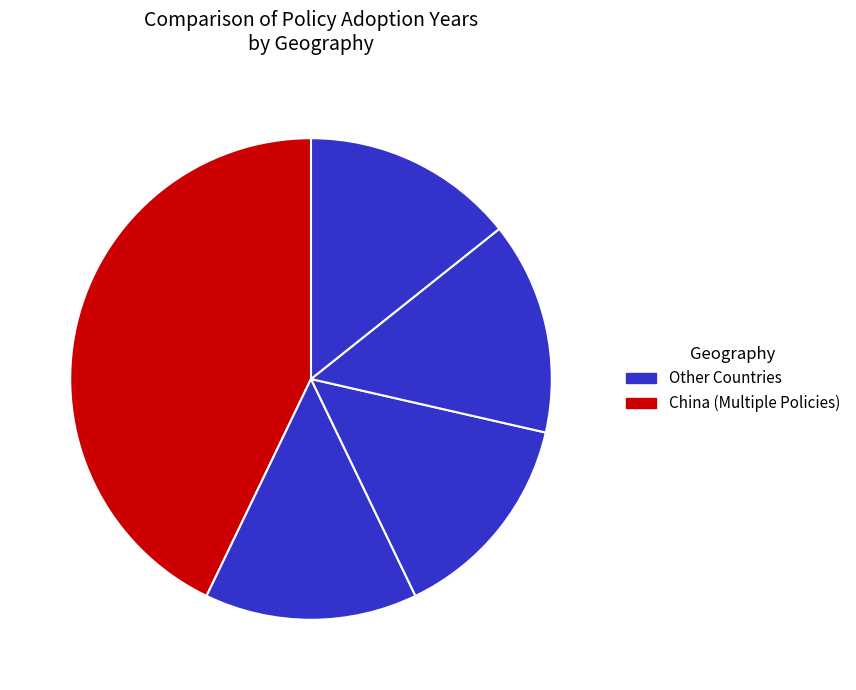

Is there any slice that represents more than half of the pie?

No